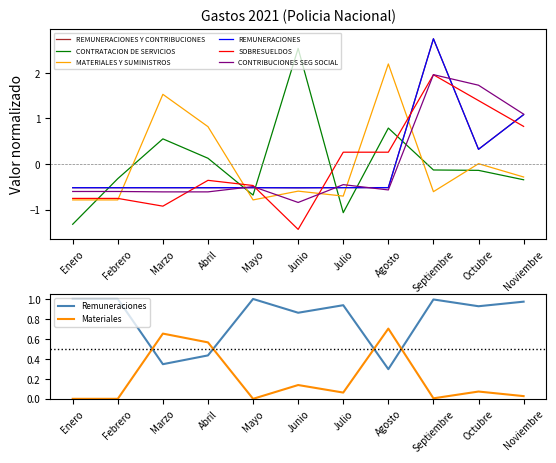

At which label does MATERIALES Y SUMINISTROS reach its minimum?

Enero